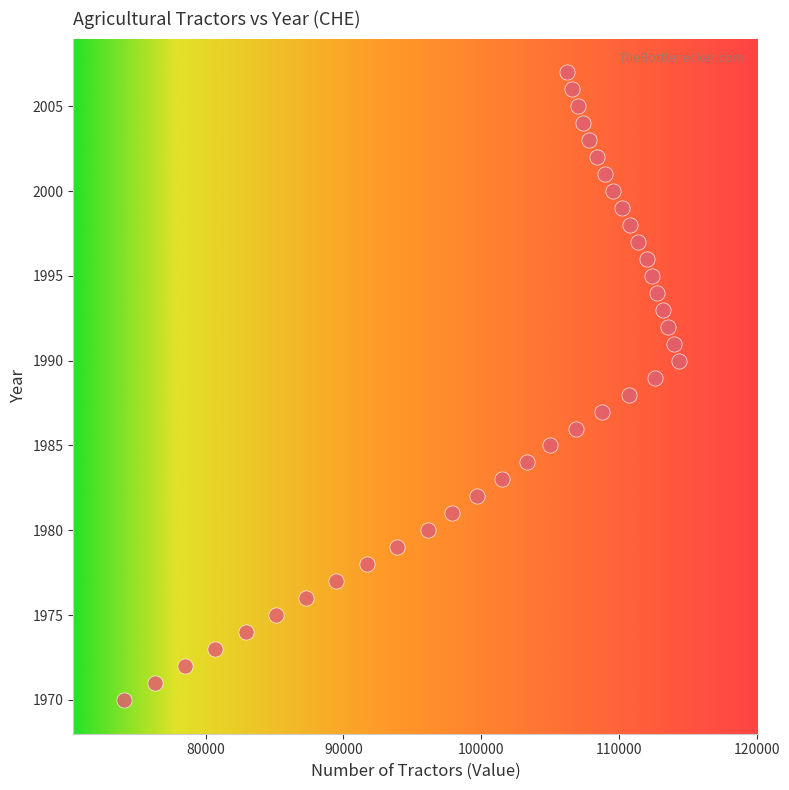

What is the range of X values (max minus min)?

40286